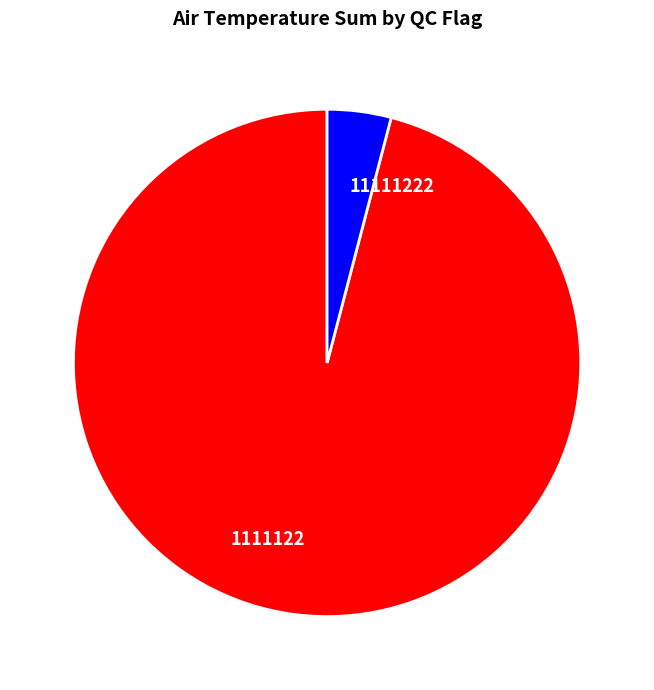

The 11111222 slice represents 10% of the pie. True or false?

False